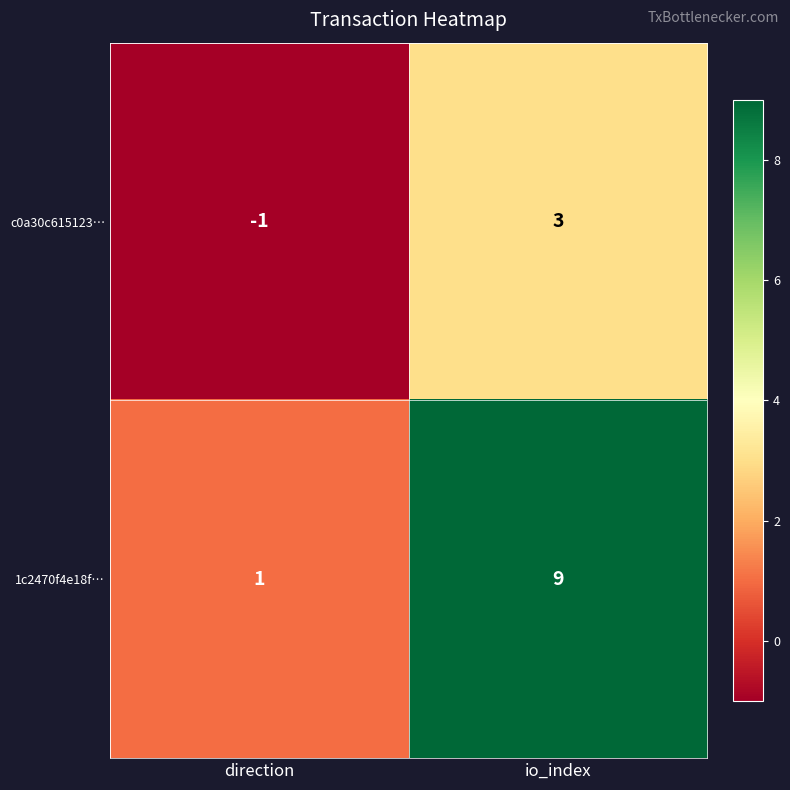

Is the value of c0a30c615123… at direction greater than the value of 1c2470f4e18f… at direction?

No